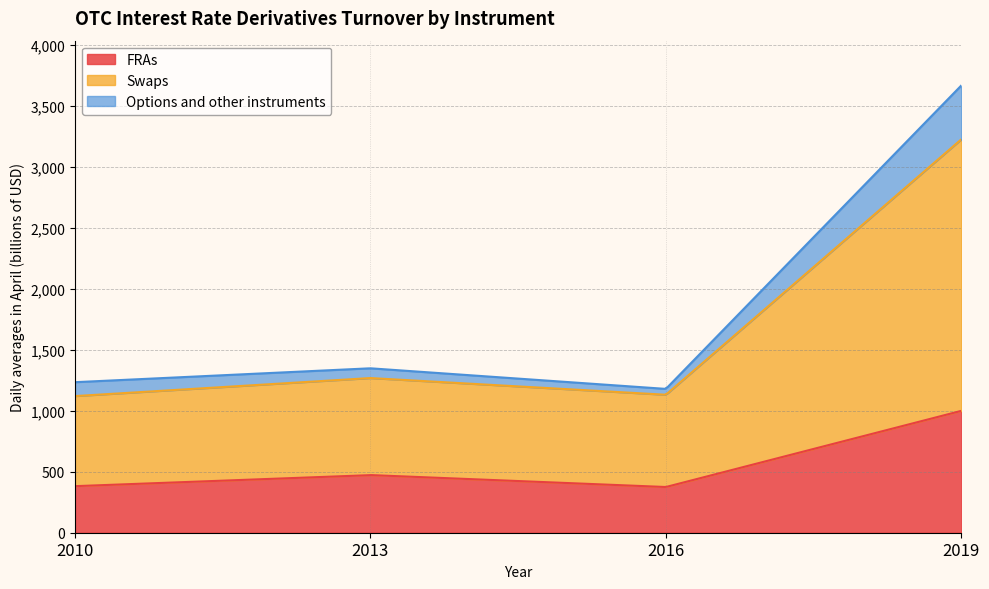

Reading right to left, extract all data points from this chart.

FRAs: 1000	375	473	382
Swaps: 2228	757	796	739
Options and other instruments: 442	48	80	114